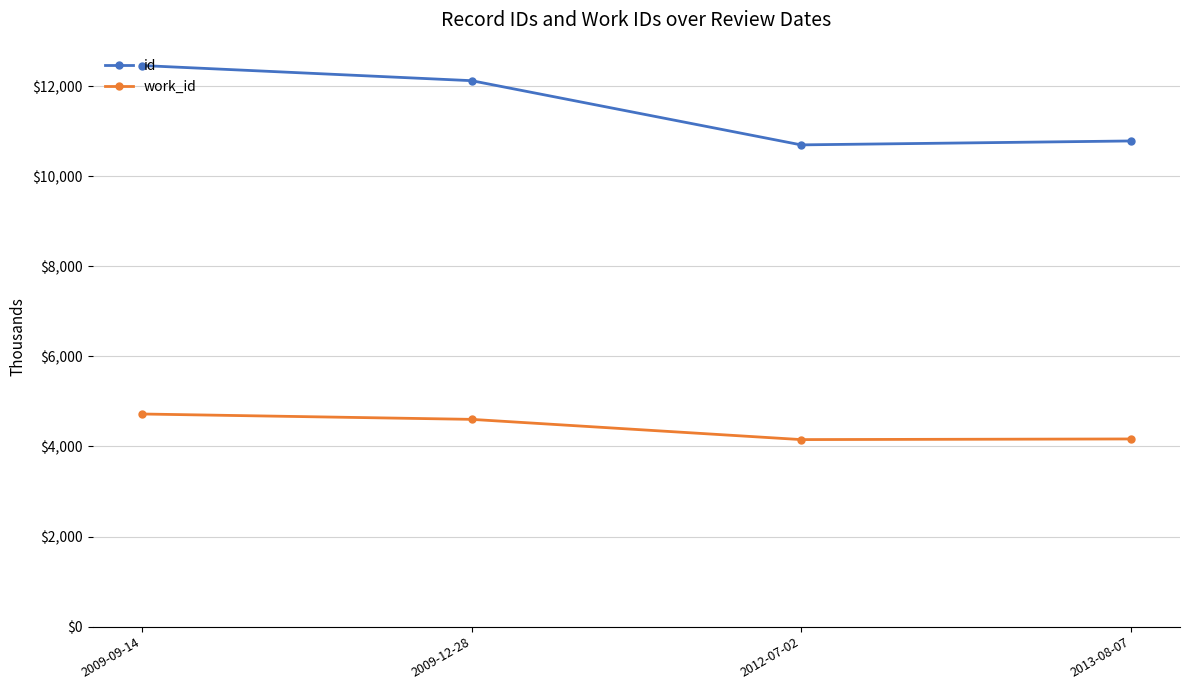

What is the smallest value displayed?

4153